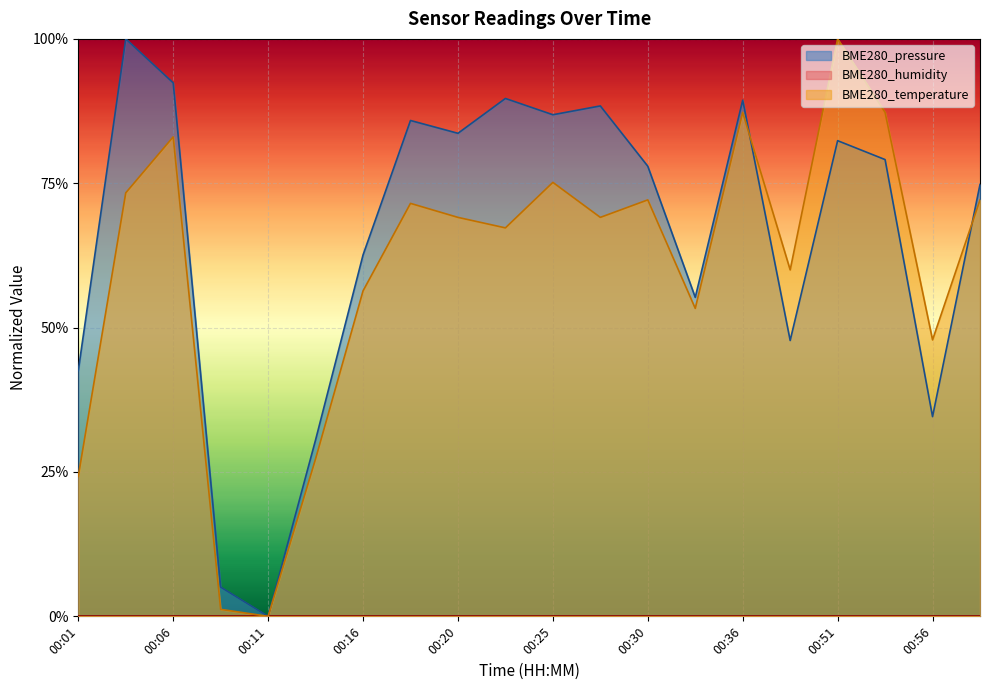

List the labels in order of BME280_pressure value, smallest first.

00:11, 00:08, 00:13, 00:56, 00:01, 00:49, 00:33, 00:16, 00:59, 00:30, 00:54, 00:51, 00:20, 00:18, 00:25, 00:28, 00:36, 00:23, 00:06, 00:03